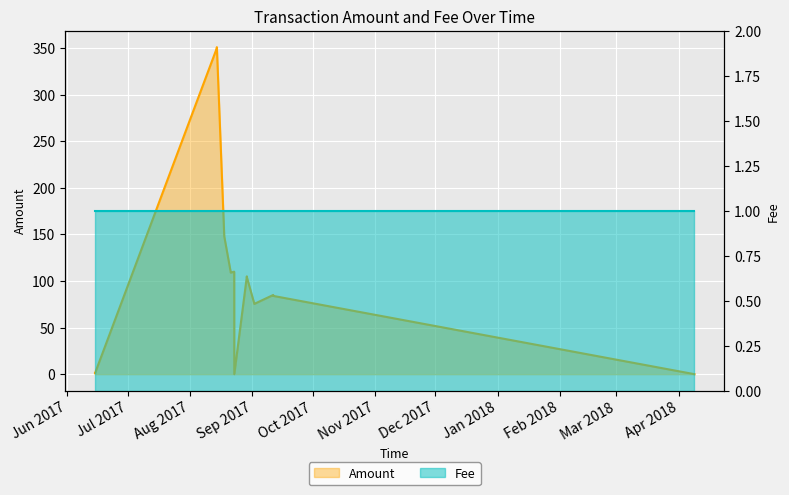

What is the difference between the maximum and second lowest values?

351.0